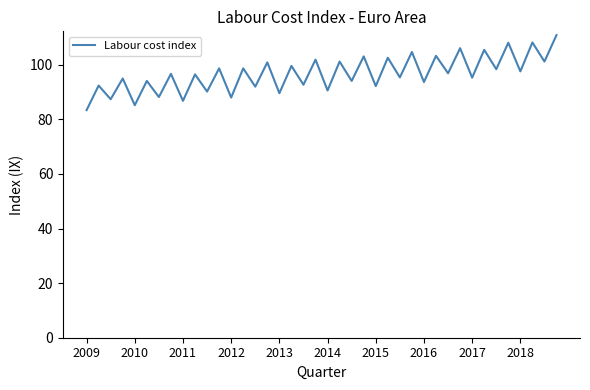

What is the difference between the maximum and minimum values?

27.5